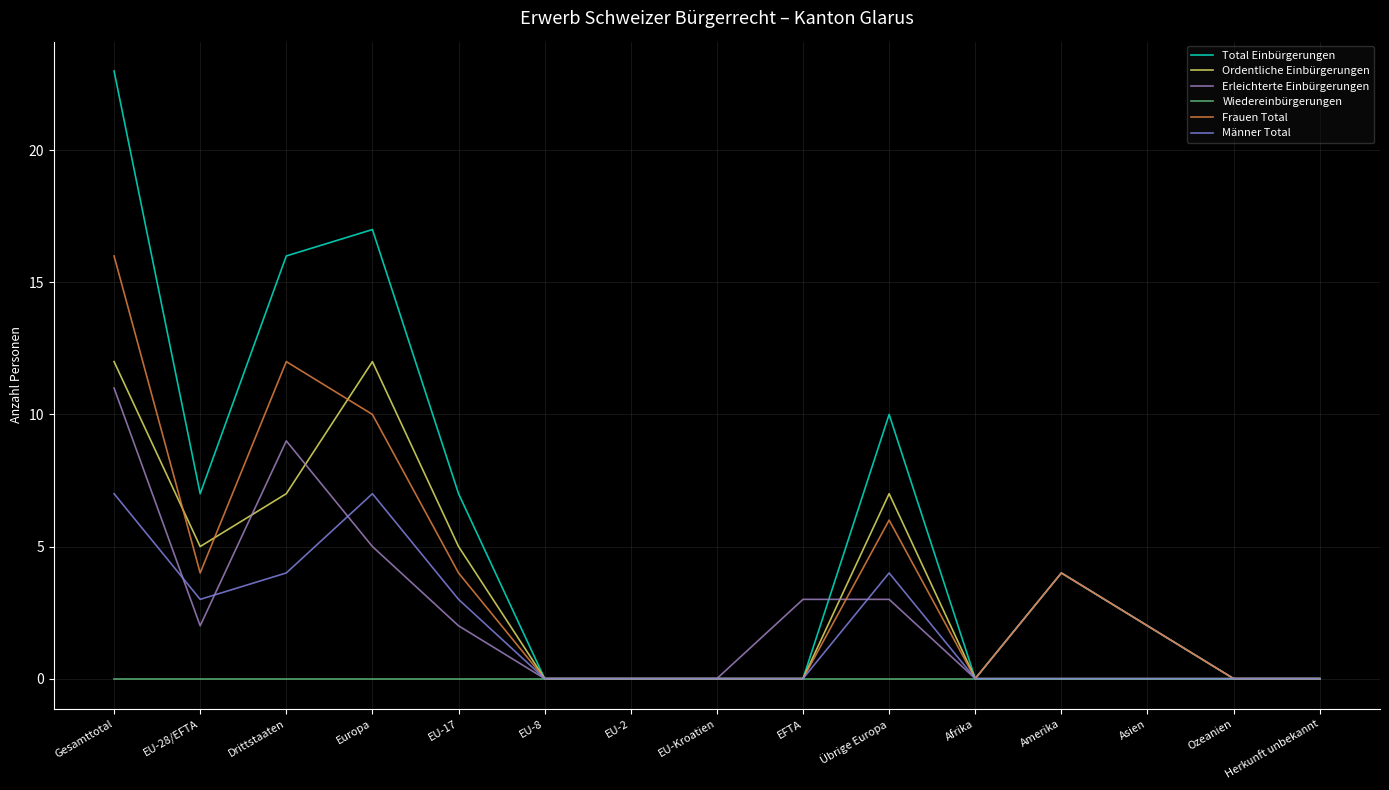

Is this an area chart (filled region under the line)?

No